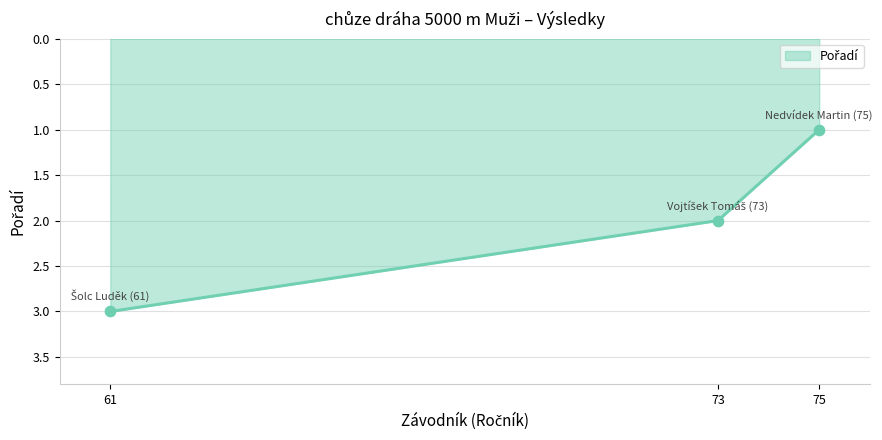

What is the ratio of the value at 75 to the value at 73?

0.5